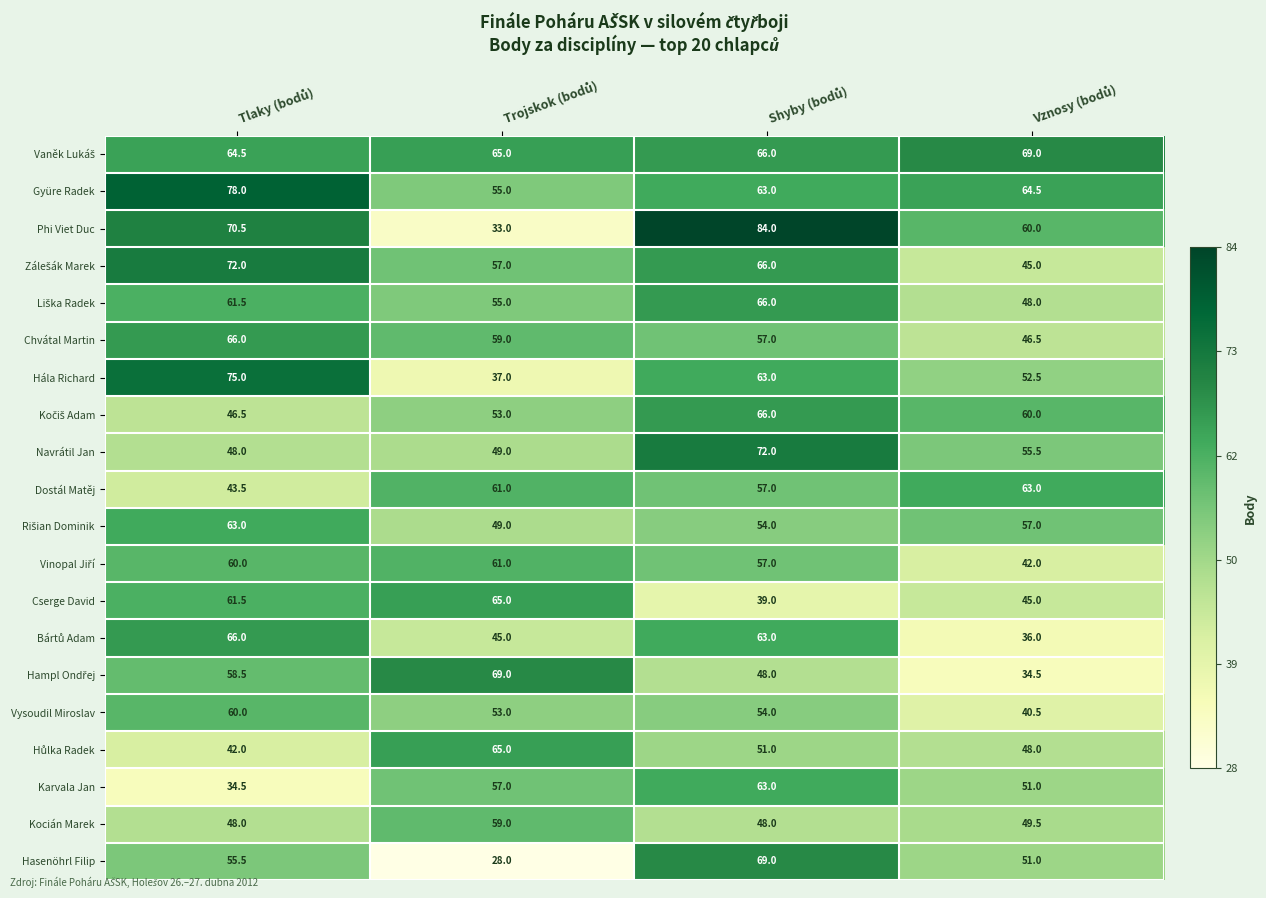

How many data points in Hasenöhrl Filip are less than 55?

2